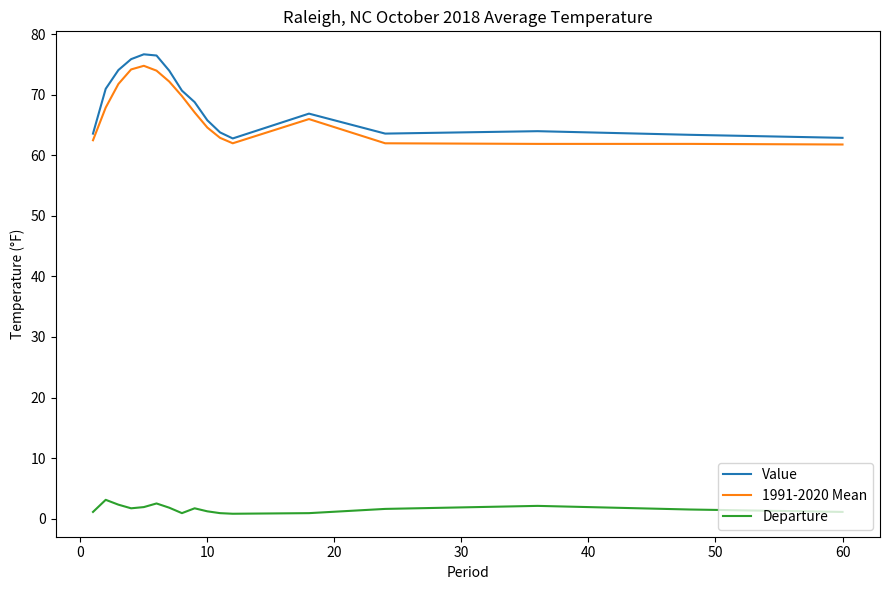

Which series has the widest spread of values?

Value